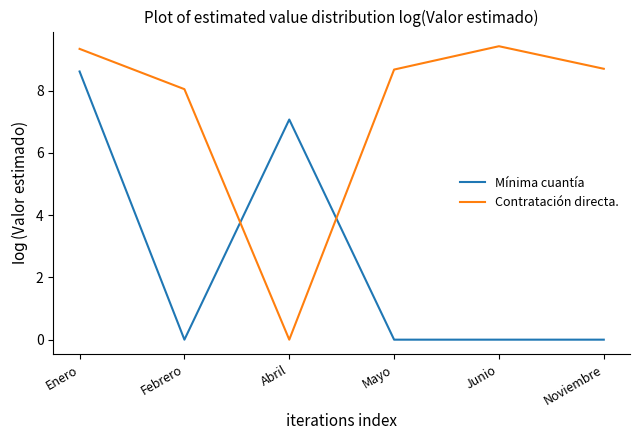

What position from the right is Junio?

2